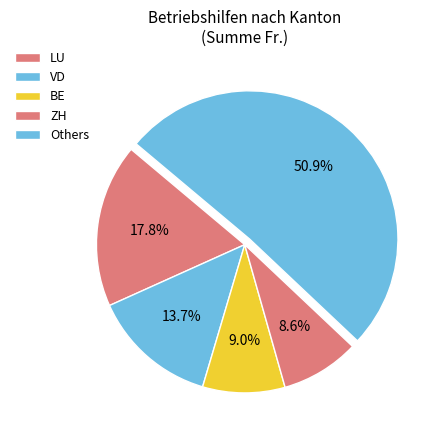

Between BE and VD, which is larger?

VD